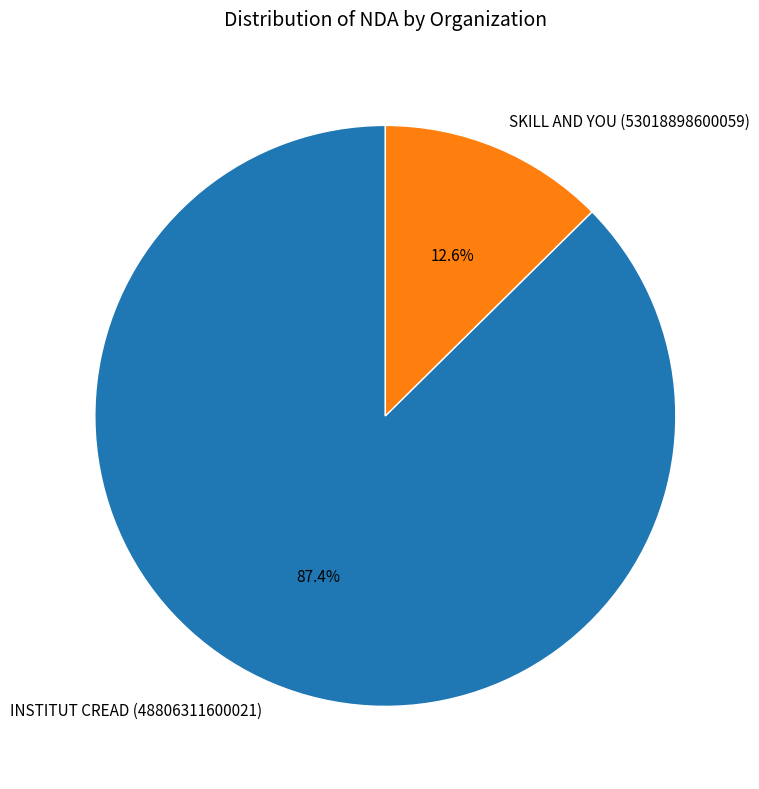

How many segments does this pie chart have?

2